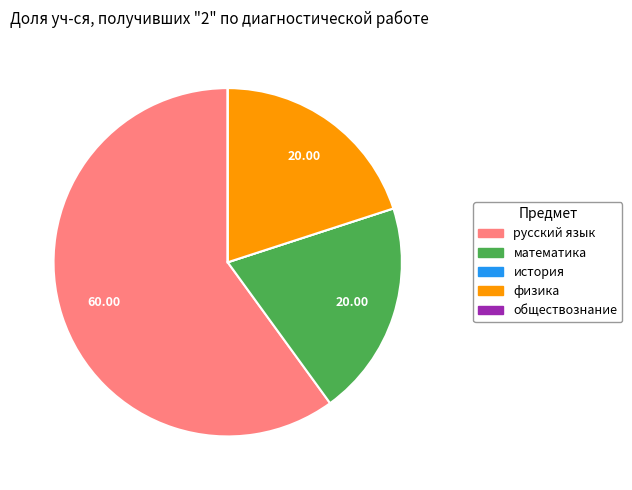

Do русский язык and физика together represent more than half of the pie?

Yes